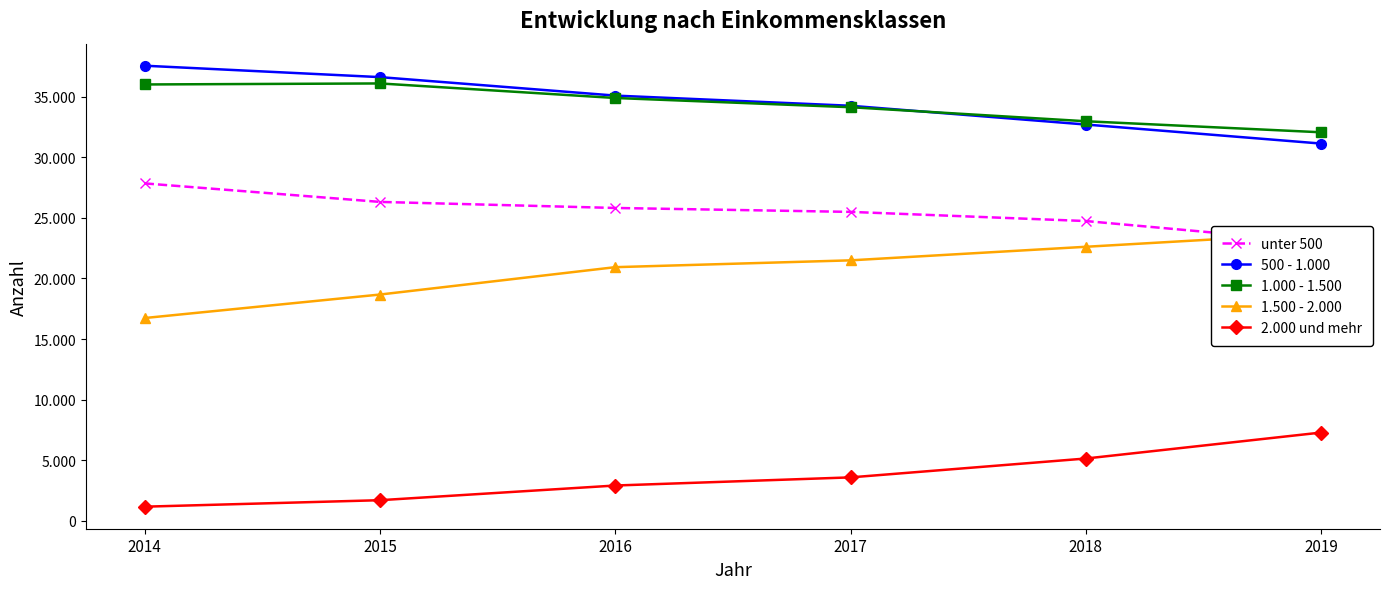

Rank the series by their maximum value, from lowest to highest.

2.000 und mehr, 1.500 - 2.000, unter 500, 1.000 - 1.500, 500 - 1.000